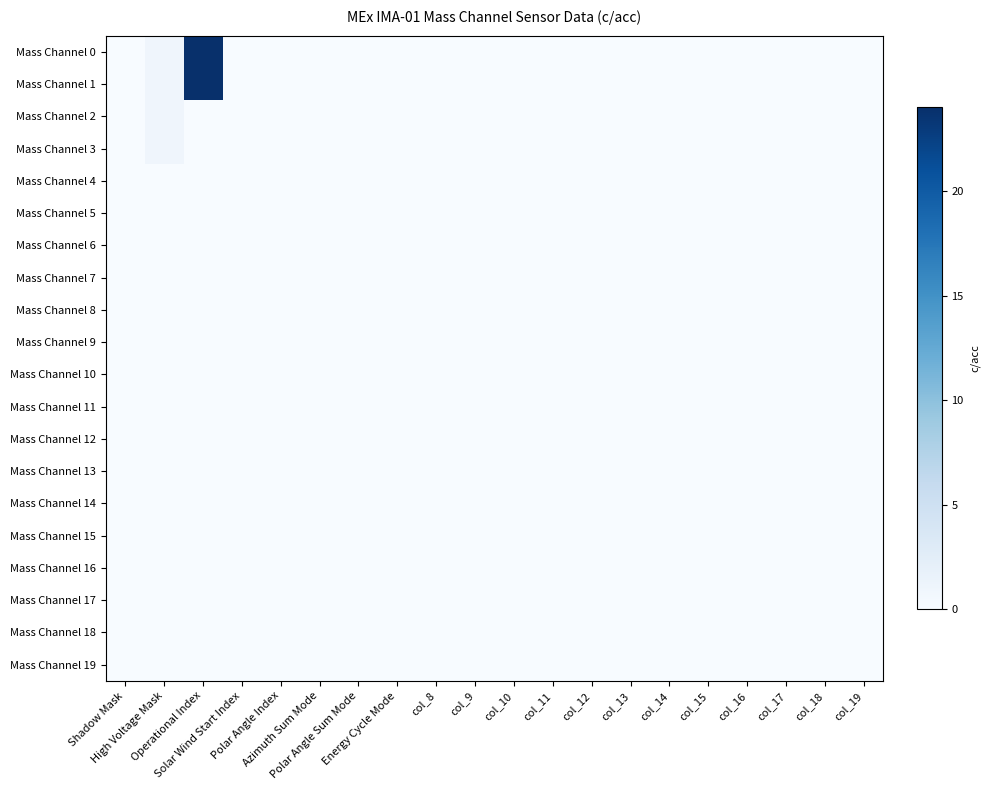

Reading left to right, what are all the values shown in this chart?

Mass Channel 0: Shadow Mask=0	High Voltage Mask=1	Operational Index=24	Solar Wind Start Index=0	Polar Angle Index=0	Azimuth Sum Mode=0	Polar Angle Sum Mode=0	Energy Cycle Mode=0	col_8=0	col_9=0	col_10=0	col_11=0	col_12=0	col_13=0	col_14=0	col_15=0	col_16=0	col_17=0	col_18=0	col_19=0
Mass Channel 1: Shadow Mask=0	High Voltage Mask=1	Operational Index=24	Solar Wind Start Index=0	Polar Angle Index=0	Azimuth Sum Mode=0	Polar Angle Sum Mode=0	Energy Cycle Mode=0	col_8=0	col_9=0	col_10=0	col_11=0	col_12=0	col_13=0	col_14=0	col_15=0	col_16=0	col_17=0	col_18=0	col_19=0
Mass Channel 2: Shadow Mask=0	High Voltage Mask=1	Operational Index=0	Solar Wind Start Index=0	Polar Angle Index=0	Azimuth Sum Mode=0	Polar Angle Sum Mode=0	Energy Cycle Mode=0	col_8=0	col_9=0	col_10=0	col_11=0	col_12=0	col_13=0	col_14=0	col_15=0	col_16=0	col_17=0	col_18=0	col_19=0
Mass Channel 3: Shadow Mask=0	High Voltage Mask=1	Operational Index=0	Solar Wind Start Index=0	Polar Angle Index=0	Azimuth Sum Mode=0	Polar Angle Sum Mode=0	Energy Cycle Mode=0	col_8=0	col_9=0	col_10=0	col_11=0	col_12=0	col_13=0	col_14=0	col_15=0	col_16=0	col_17=0	col_18=0	col_19=0
Mass Channel 4: Shadow Mask=0	High Voltage Mask=0	Operational Index=0	Solar Wind Start Index=0	Polar Angle Index=0	Azimuth Sum Mode=0	Polar Angle Sum Mode=0	Energy Cycle Mode=0	col_8=0	col_9=0	col_10=0	col_11=0	col_12=0	col_13=0	col_14=0	col_15=0	col_16=0	col_17=0	col_18=0	col_19=0
Mass Channel 5: Shadow Mask=0	High Voltage Mask=0	Operational Index=0	Solar Wind Start Index=0	Polar Angle Index=0	Azimuth Sum Mode=0	Polar Angle Sum Mode=0	Energy Cycle Mode=0	col_8=0	col_9=0	col_10=0	col_11=0	col_12=0	col_13=0	col_14=0	col_15=0	col_16=0	col_17=0	col_18=0	col_19=0
Mass Channel 6: Shadow Mask=0	High Voltage Mask=0	Operational Index=0	Solar Wind Start Index=0	Polar Angle Index=0	Azimuth Sum Mode=0	Polar Angle Sum Mode=0	Energy Cycle Mode=0	col_8=0	col_9=0	col_10=0	col_11=0	col_12=0	col_13=0	col_14=0	col_15=0	col_16=0	col_17=0	col_18=0	col_19=0
Mass Channel 7: Shadow Mask=0	High Voltage Mask=0	Operational Index=0	Solar Wind Start Index=0	Polar Angle Index=0	Azimuth Sum Mode=0	Polar Angle Sum Mode=0	Energy Cycle Mode=0	col_8=0	col_9=0	col_10=0	col_11=0	col_12=0	col_13=0	col_14=0	col_15=0	col_16=0	col_17=0	col_18=0	col_19=0
Mass Channel 8: Shadow Mask=0	High Voltage Mask=0	Operational Index=0	Solar Wind Start Index=0	Polar Angle Index=0	Azimuth Sum Mode=0	Polar Angle Sum Mode=0	Energy Cycle Mode=0	col_8=0	col_9=0	col_10=0	col_11=0	col_12=0	col_13=0	col_14=0	col_15=0	col_16=0	col_17=0	col_18=0	col_19=0
Mass Channel 9: Shadow Mask=0	High Voltage Mask=0	Operational Index=0	Solar Wind Start Index=0	Polar Angle Index=0	Azimuth Sum Mode=0	Polar Angle Sum Mode=0	Energy Cycle Mode=0	col_8=0	col_9=0	col_10=0	col_11=0	col_12=0	col_13=0	col_14=0	col_15=0	col_16=0	col_17=0	col_18=0	col_19=0
Mass Channel 10: Shadow Mask=0	High Voltage Mask=0	Operational Index=0	Solar Wind Start Index=0	Polar Angle Index=0	Azimuth Sum Mode=0	Polar Angle Sum Mode=0	Energy Cycle Mode=0	col_8=0	col_9=0	col_10=0	col_11=0	col_12=0	col_13=0	col_14=0	col_15=0	col_16=0	col_17=0	col_18=0	col_19=0
Mass Channel 11: Shadow Mask=0	High Voltage Mask=0	Operational Index=0	Solar Wind Start Index=0	Polar Angle Index=0	Azimuth Sum Mode=0	Polar Angle Sum Mode=0	Energy Cycle Mode=0	col_8=0	col_9=0	col_10=0	col_11=0	col_12=0	col_13=0	col_14=0	col_15=0	col_16=0	col_17=0	col_18=0	col_19=0
Mass Channel 12: Shadow Mask=0	High Voltage Mask=0	Operational Index=0	Solar Wind Start Index=0	Polar Angle Index=0	Azimuth Sum Mode=0	Polar Angle Sum Mode=0	Energy Cycle Mode=0	col_8=0	col_9=0	col_10=0	col_11=0	col_12=0	col_13=0	col_14=0	col_15=0	col_16=0	col_17=0	col_18=0	col_19=0
Mass Channel 13: Shadow Mask=0	High Voltage Mask=0	Operational Index=0	Solar Wind Start Index=0	Polar Angle Index=0	Azimuth Sum Mode=0	Polar Angle Sum Mode=0	Energy Cycle Mode=0	col_8=0	col_9=0	col_10=0	col_11=0	col_12=0	col_13=0	col_14=0	col_15=0	col_16=0	col_17=0	col_18=0	col_19=0
Mass Channel 14: Shadow Mask=0	High Voltage Mask=0	Operational Index=0	Solar Wind Start Index=0	Polar Angle Index=0	Azimuth Sum Mode=0	Polar Angle Sum Mode=0	Energy Cycle Mode=0	col_8=0	col_9=0	col_10=0	col_11=0	col_12=0	col_13=0	col_14=0	col_15=0	col_16=0	col_17=0	col_18=0	col_19=0
Mass Channel 15: Shadow Mask=0	High Voltage Mask=0	Operational Index=0	Solar Wind Start Index=0	Polar Angle Index=0	Azimuth Sum Mode=0	Polar Angle Sum Mode=0	Energy Cycle Mode=0	col_8=0	col_9=0	col_10=0	col_11=0	col_12=0	col_13=0	col_14=0	col_15=0	col_16=0	col_17=0	col_18=0	col_19=0
Mass Channel 16: Shadow Mask=0	High Voltage Mask=0	Operational Index=0	Solar Wind Start Index=0	Polar Angle Index=0	Azimuth Sum Mode=0	Polar Angle Sum Mode=0	Energy Cycle Mode=0	col_8=0	col_9=0	col_10=0	col_11=0	col_12=0	col_13=0	col_14=0	col_15=0	col_16=0	col_17=0	col_18=0	col_19=0
Mass Channel 17: Shadow Mask=0	High Voltage Mask=0	Operational Index=0	Solar Wind Start Index=0	Polar Angle Index=0	Azimuth Sum Mode=0	Polar Angle Sum Mode=0	Energy Cycle Mode=0	col_8=0	col_9=0	col_10=0	col_11=0	col_12=0	col_13=0	col_14=0	col_15=0	col_16=0	col_17=0	col_18=0	col_19=0
Mass Channel 18: Shadow Mask=0	High Voltage Mask=0	Operational Index=0	Solar Wind Start Index=0	Polar Angle Index=0	Azimuth Sum Mode=0	Polar Angle Sum Mode=0	Energy Cycle Mode=0	col_8=0	col_9=0	col_10=0	col_11=0	col_12=0	col_13=0	col_14=0	col_15=0	col_16=0	col_17=0	col_18=0	col_19=0
Mass Channel 19: Shadow Mask=0	High Voltage Mask=0	Operational Index=0	Solar Wind Start Index=0	Polar Angle Index=0	Azimuth Sum Mode=0	Polar Angle Sum Mode=0	Energy Cycle Mode=0	col_8=0	col_9=0	col_10=0	col_11=0	col_12=0	col_13=0	col_14=0	col_15=0	col_16=0	col_17=0	col_18=0	col_19=0